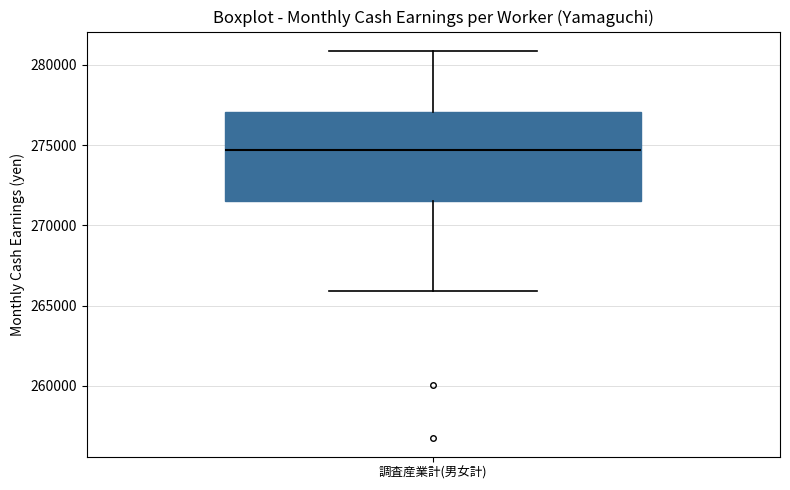

Where is the upper edge of the box for 調査産業計(男女計) on the y-axis? The values are not printed on the chart, so give them approximately, as read against the axis.

277000